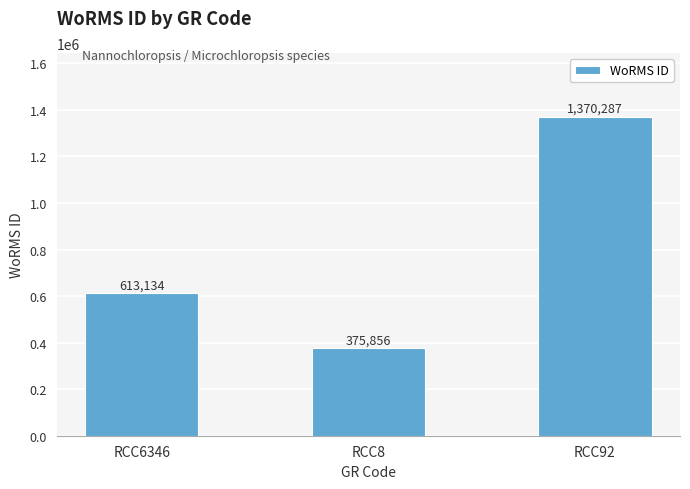

Between RCC6346 and RCC92, which is larger?

RCC92